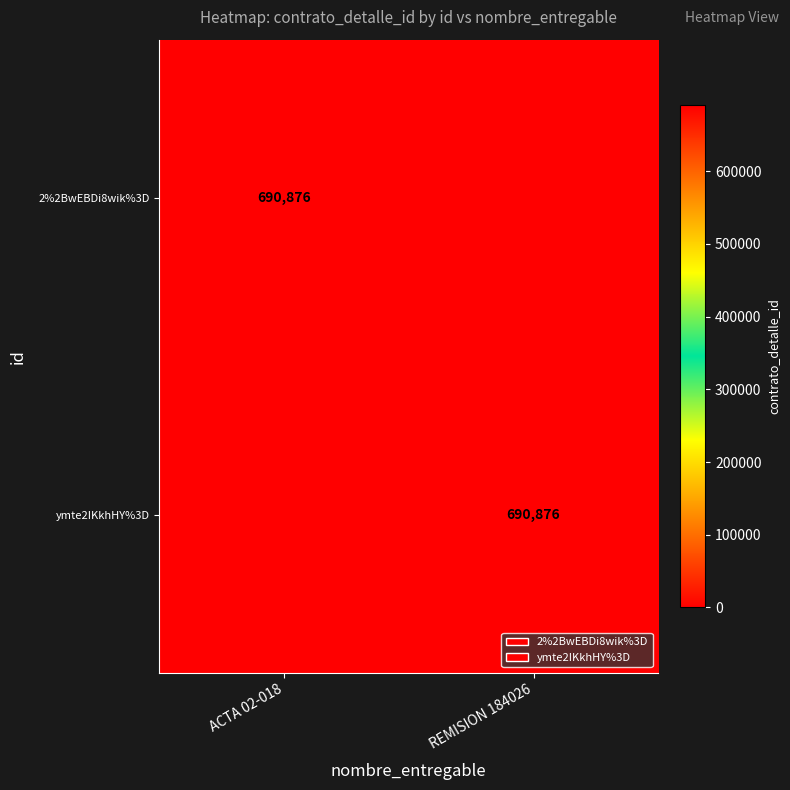

True or false: ymte2IKkhHY%3D has a value of 690876 at REMISION 184026.

True